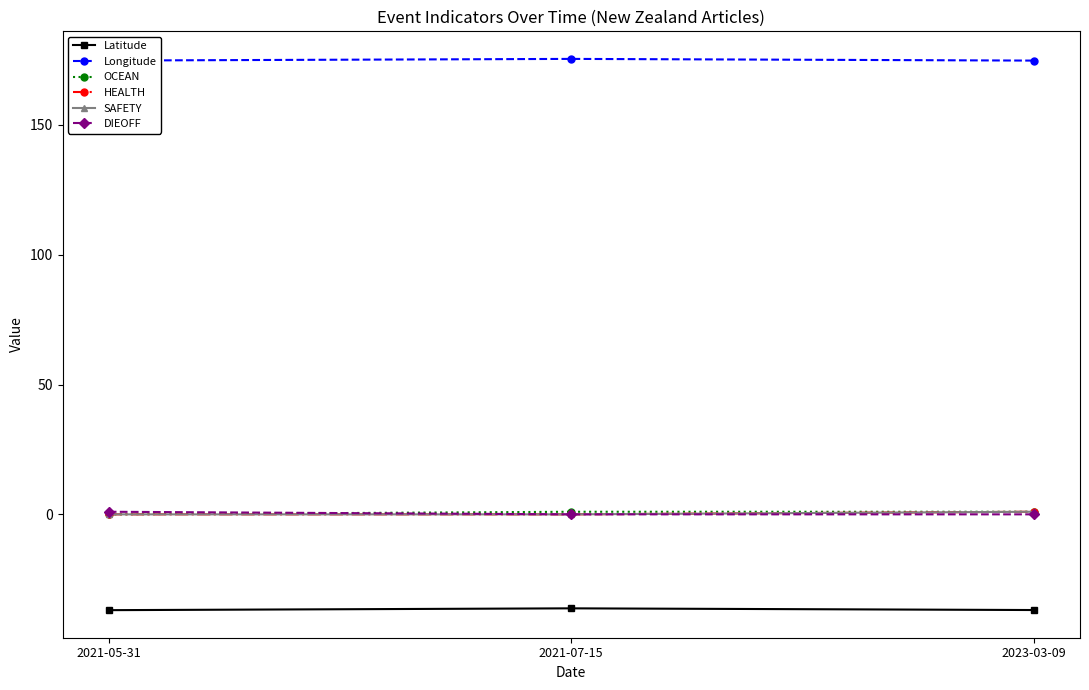

List the labels in order of HEALTH value, largest first.

2023-03-09, 2021-05-31, 2021-07-15